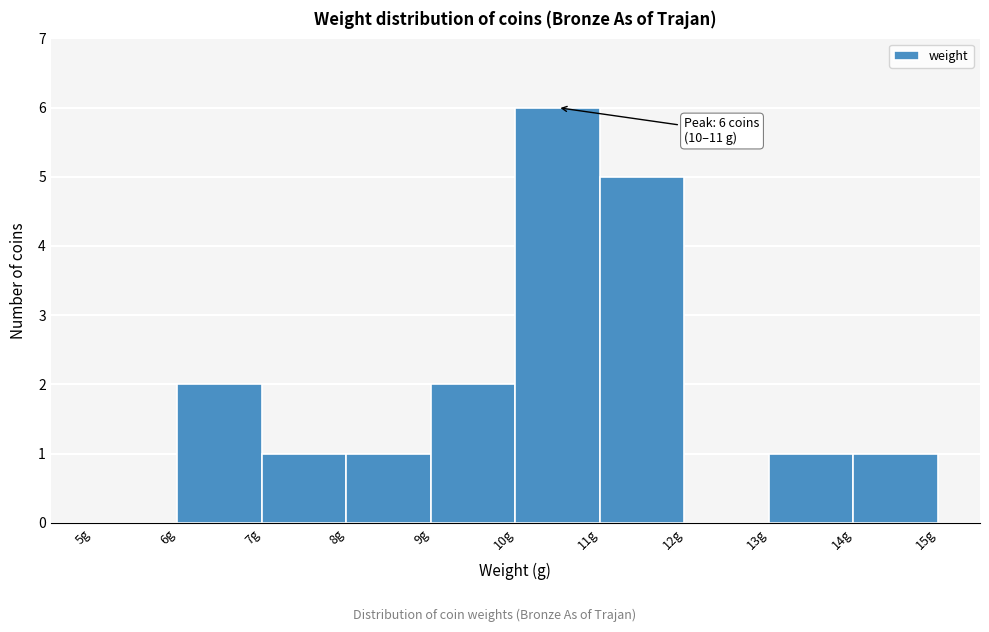

Which range on the x-axis has the tallest bar?

10 to 11